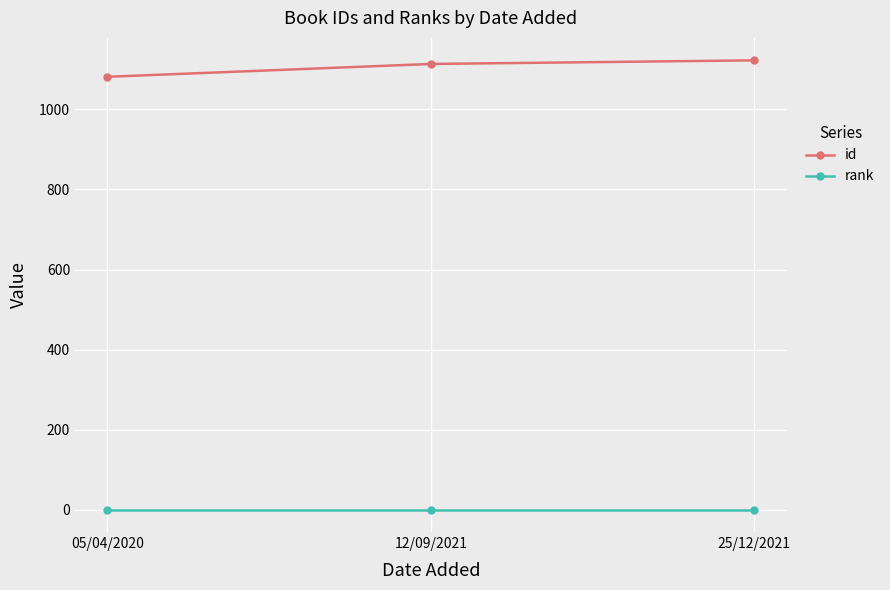

What is the average value of the rank series?

1